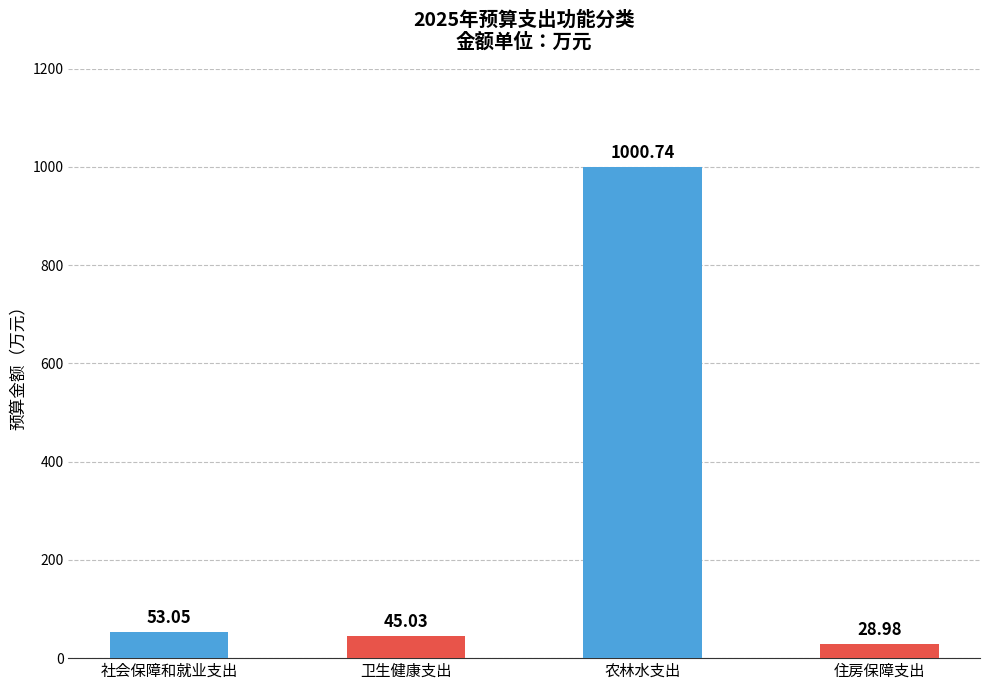

How many values are below 53?

2